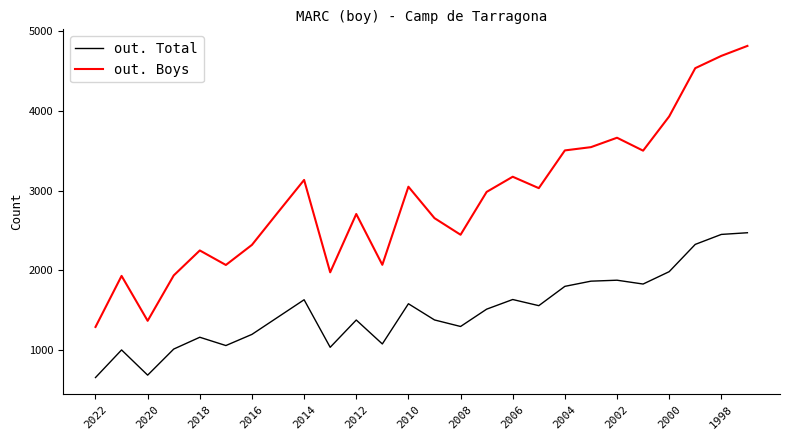

True or false: out. Boys and out. Total cross at least once.

False